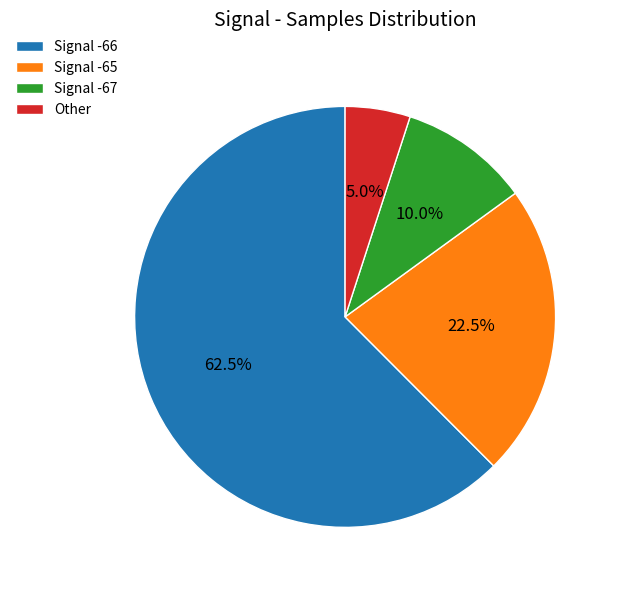

To the nearest percent, what is the average slice percentage?

25%